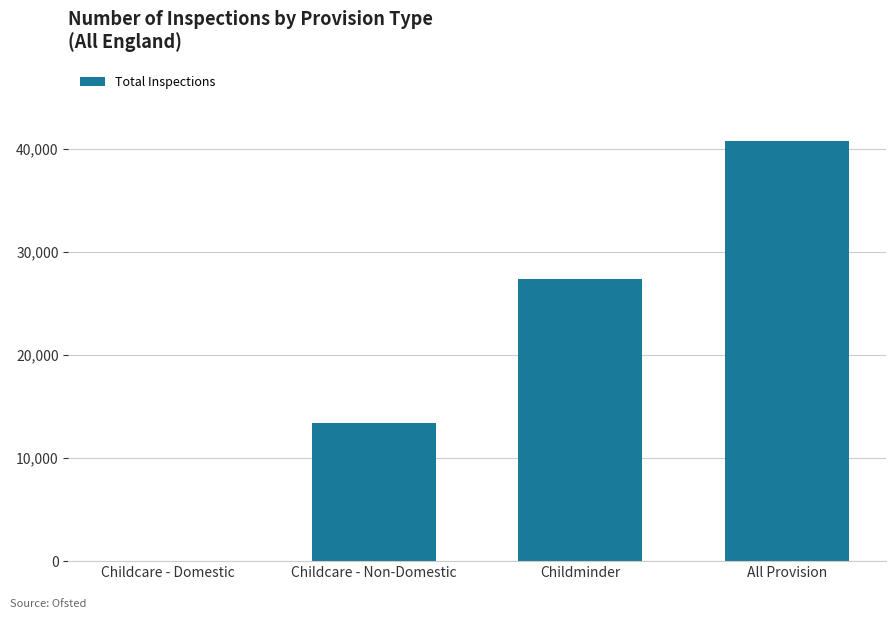

What is the sum of all values?

81636